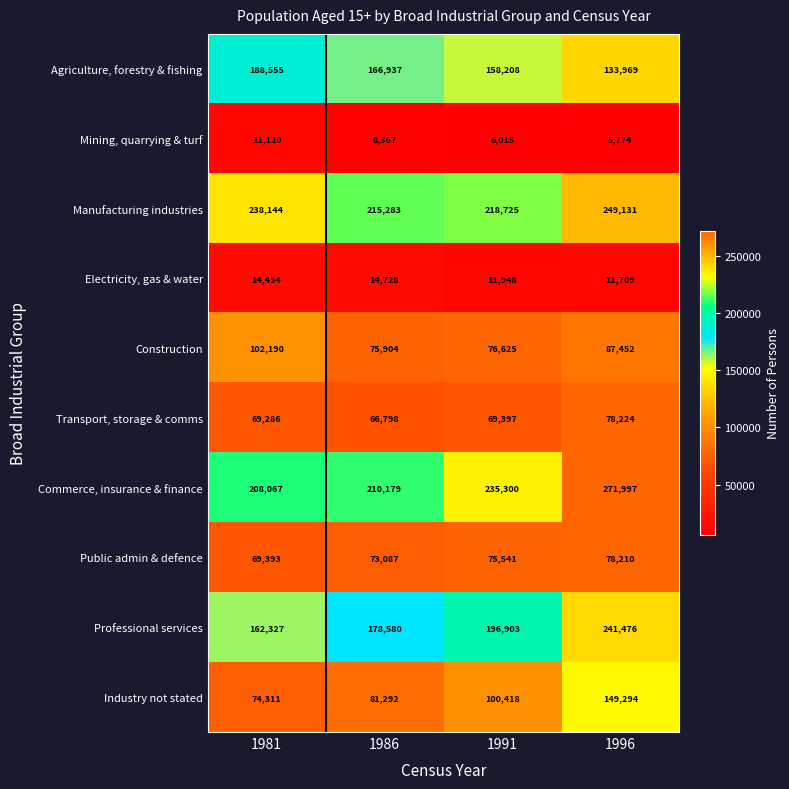

Which category has the highest value across all series?

1996